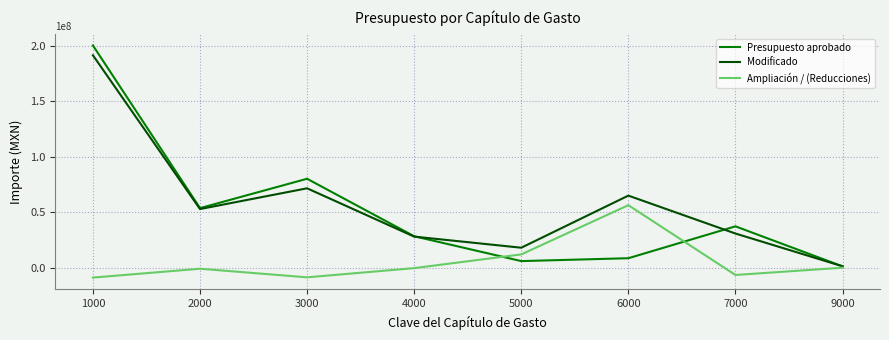

At which label does Presupuesto aprobado first exceed 37350812?

1000